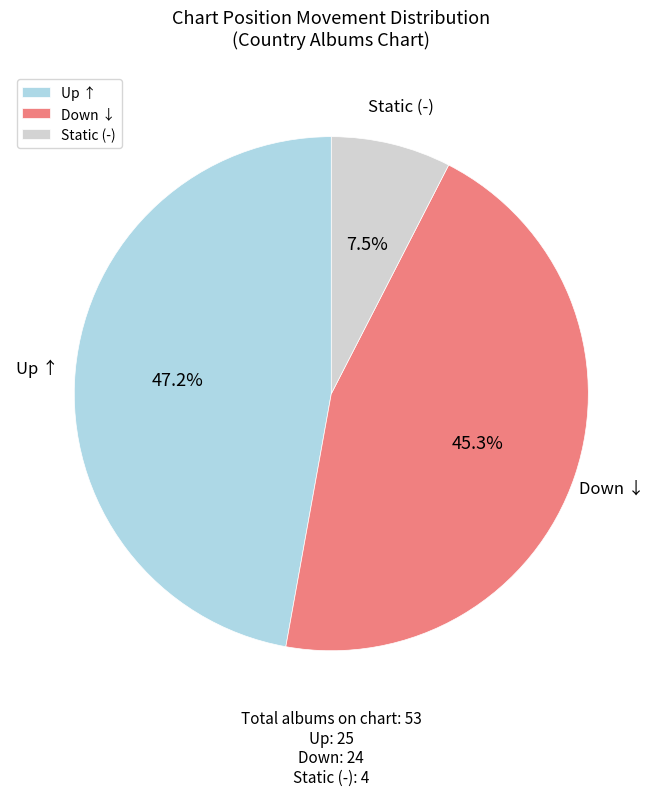

To the nearest percent, what is the difference between the largest and smallest slice percentages?

40%